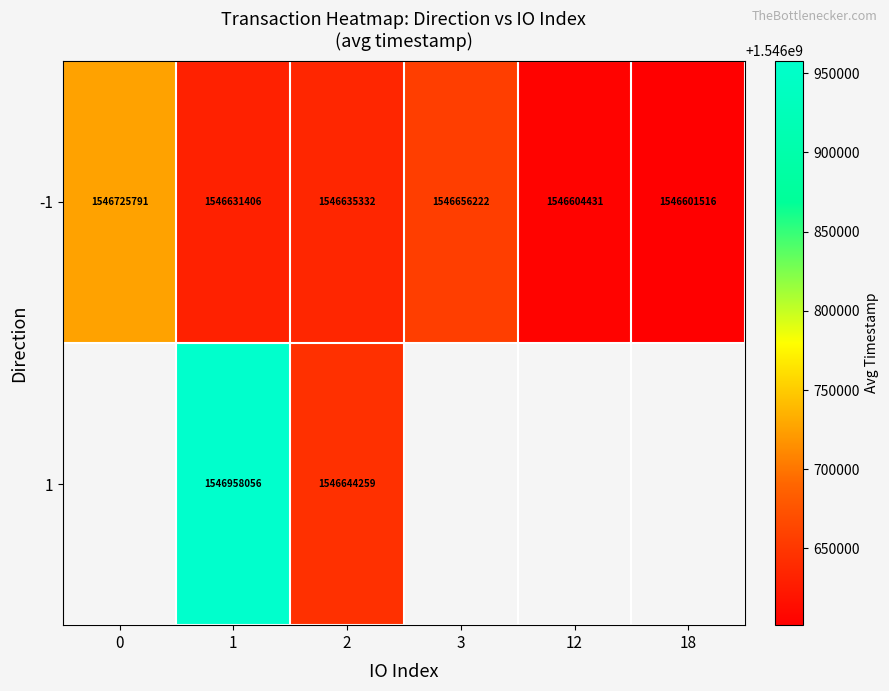

What is the maximum value shown in the chart?

1546958056.0